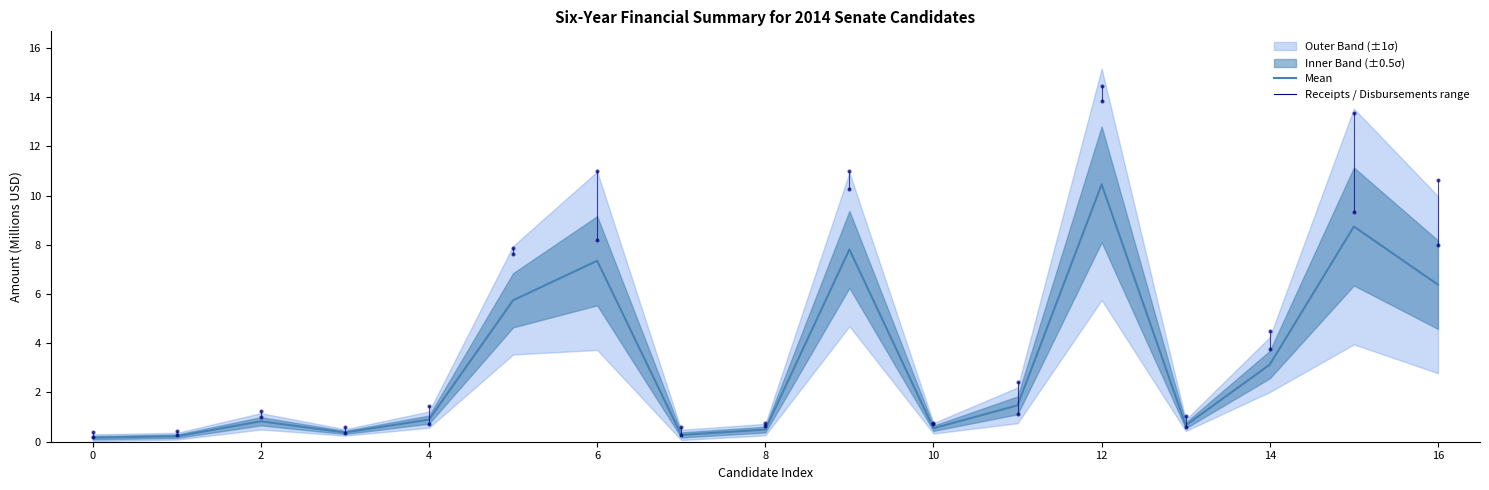

True or false: Mean has a value of 4.4 at 16.

False